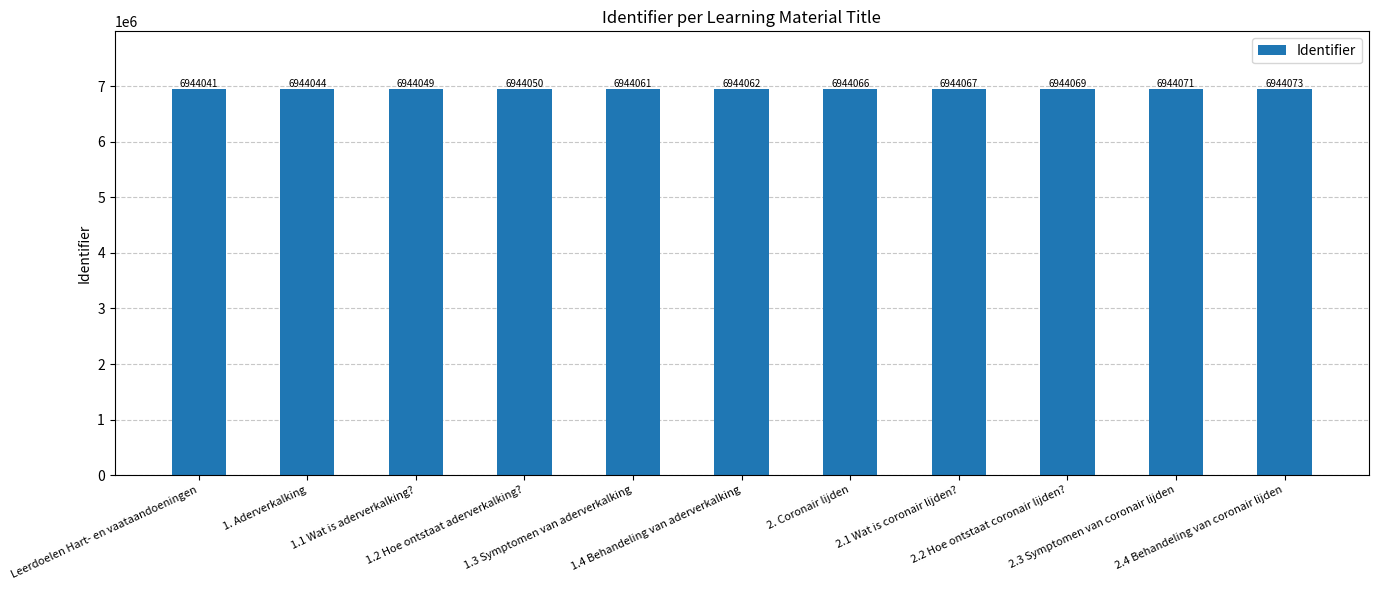

The value at 2.3 Symptomen van coronair lijden is 6944071. True or false?

True